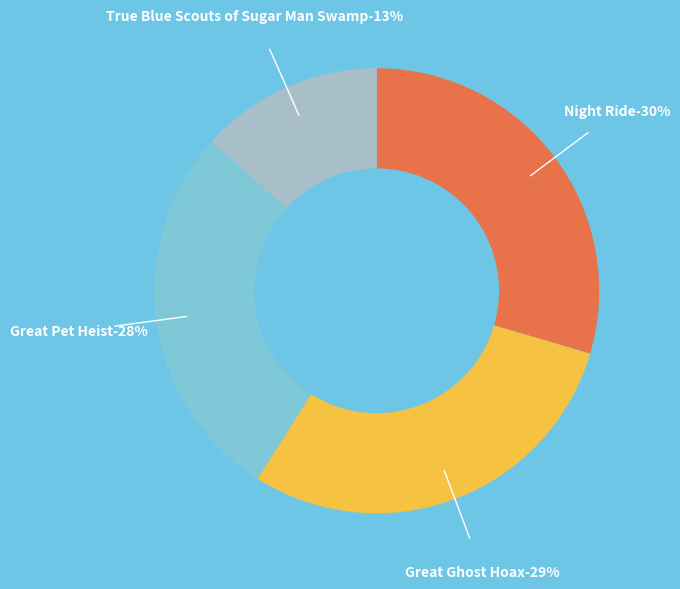

To the nearest percent, what is the average slice percentage?

25%